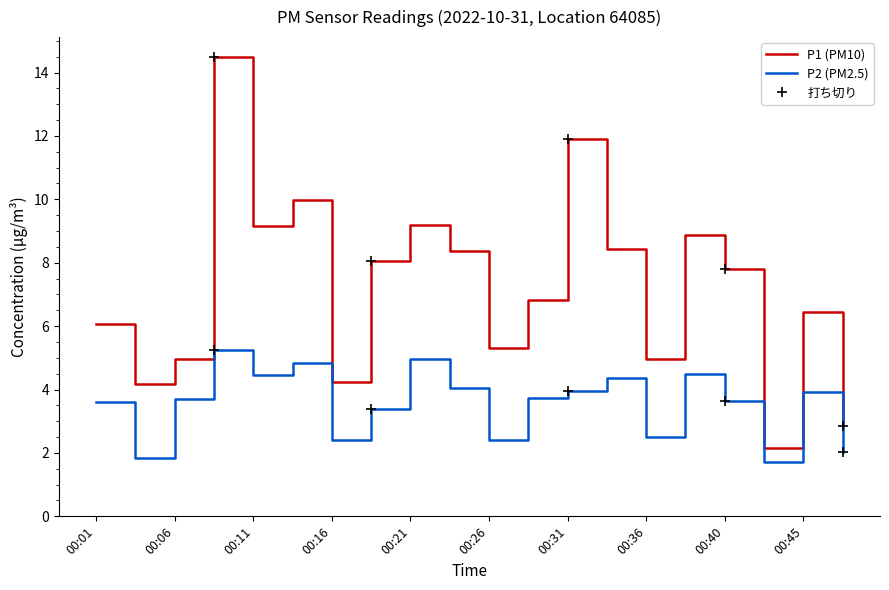

List the series in order of their overall mean, lowest first.

P2 (PM2.5), P1 (PM10)